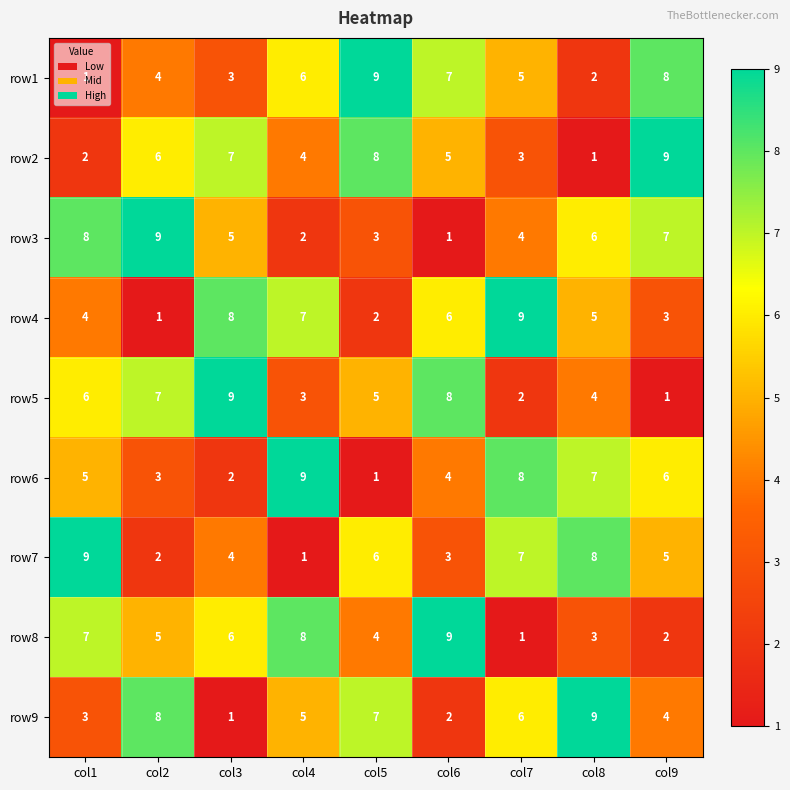

Count the number of categories in the chart.

9